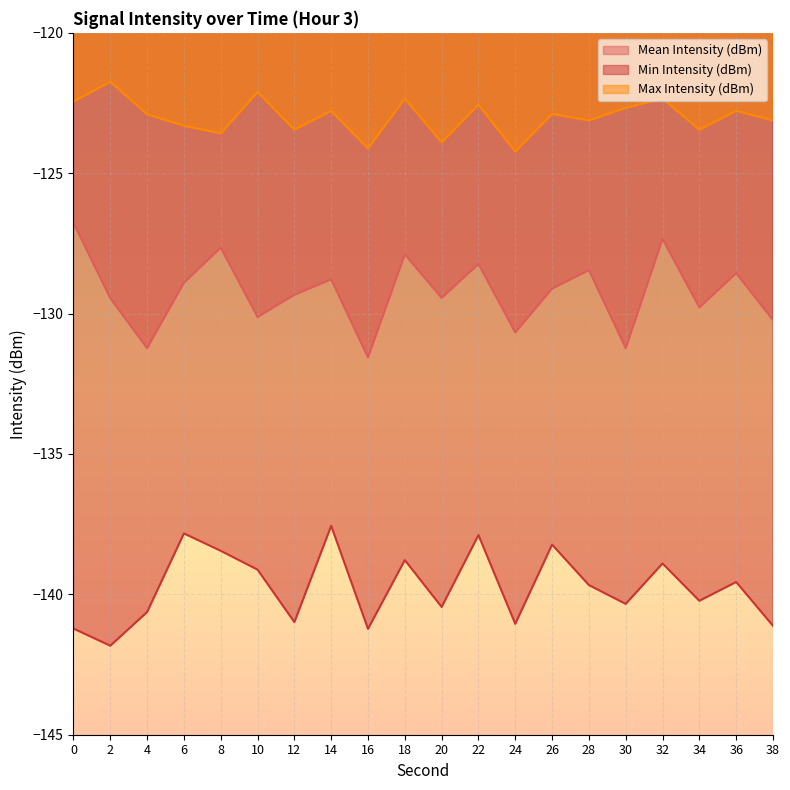

What is the average value of the Max Intensity (dBm) series?

-123.0